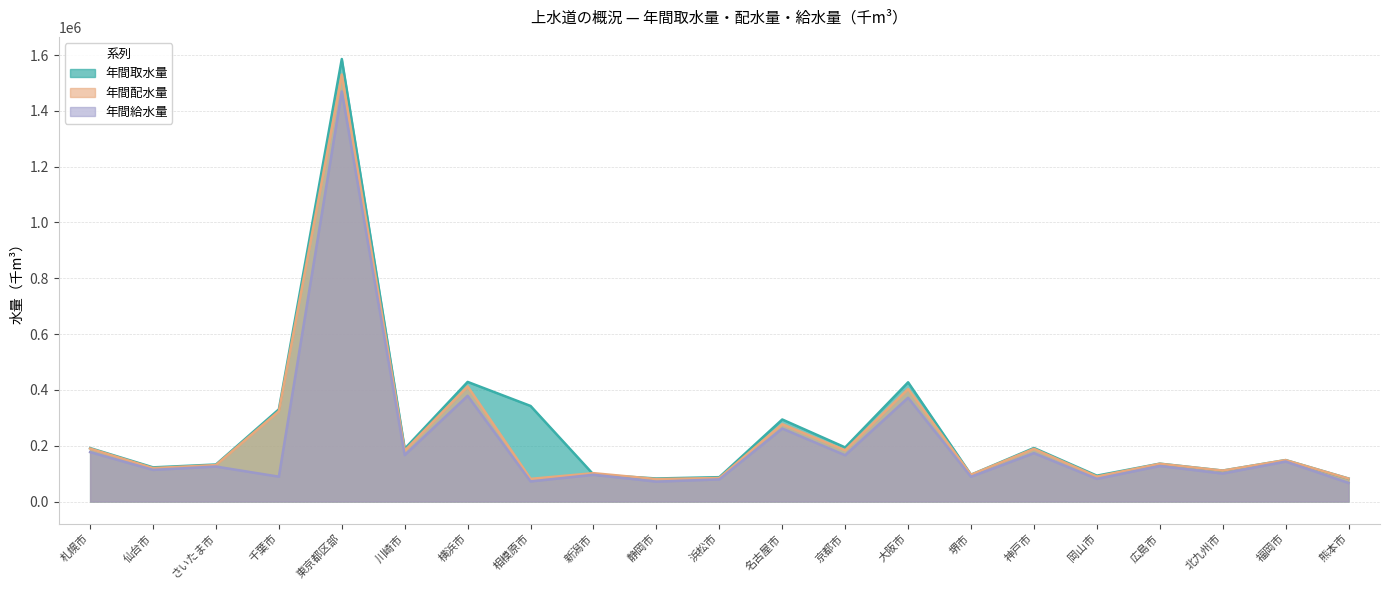

Is the value of 年間取水量 at 堺市 greater than the value of 年間給水量 at 広島市?

No